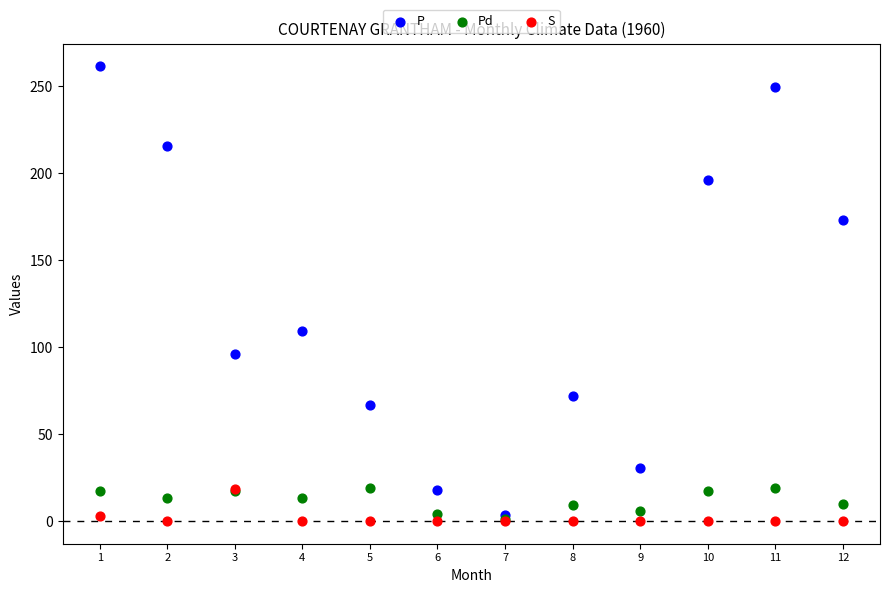

Which series contains the highest Y value?

P